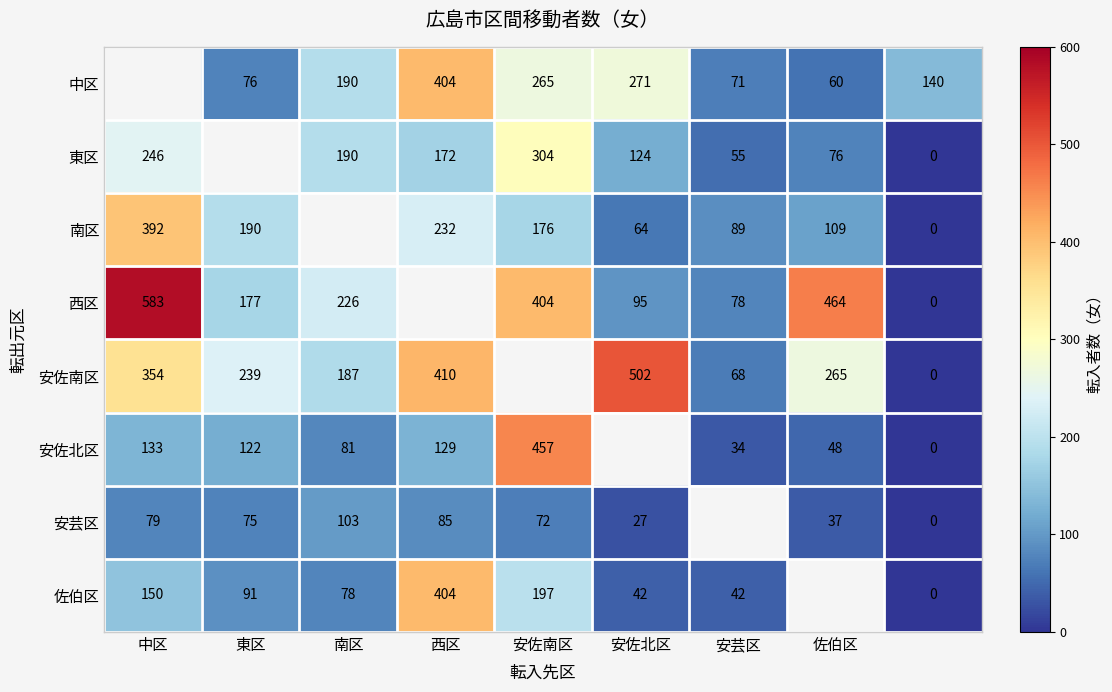

The value of 中区 at 東区 is 76. True or false?

True